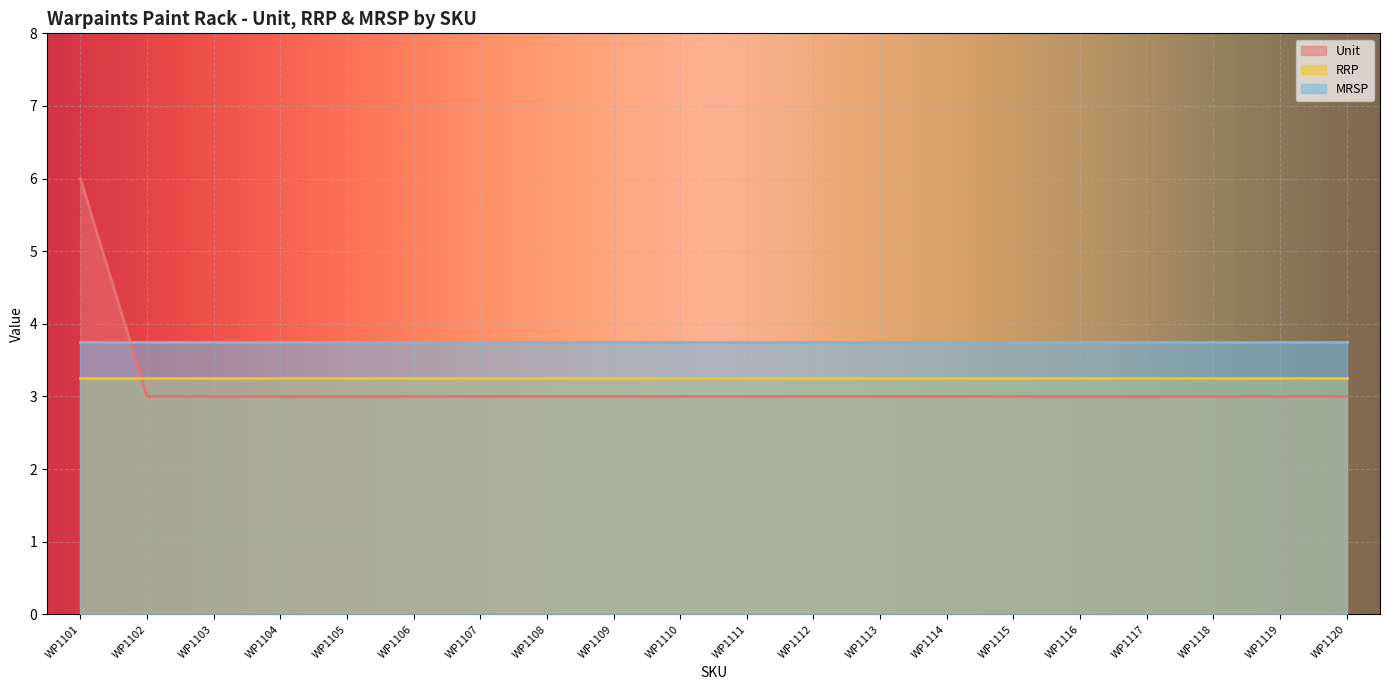

True or false: MRSP and RRP cross at least once.

False